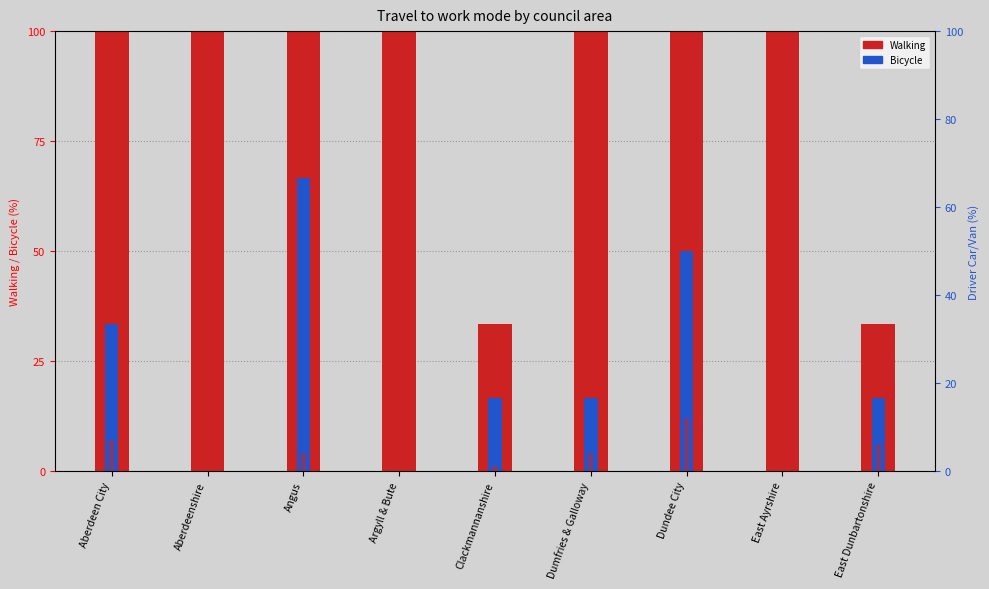

What is the average value of the Bus series?

4